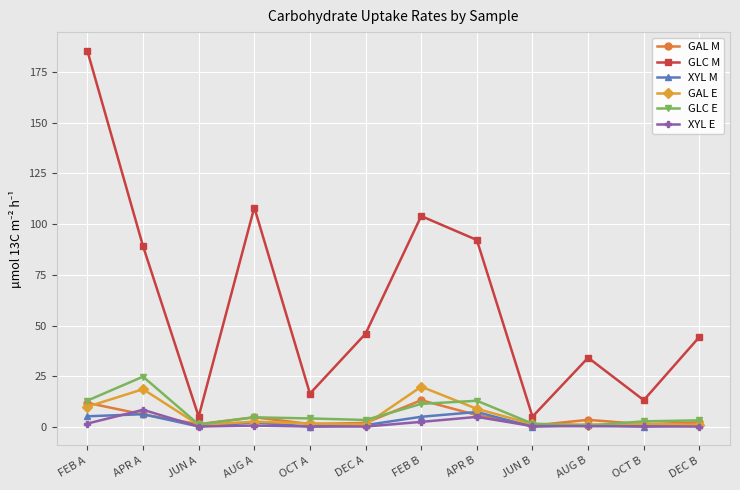

How many categories are shown in the chart?

12